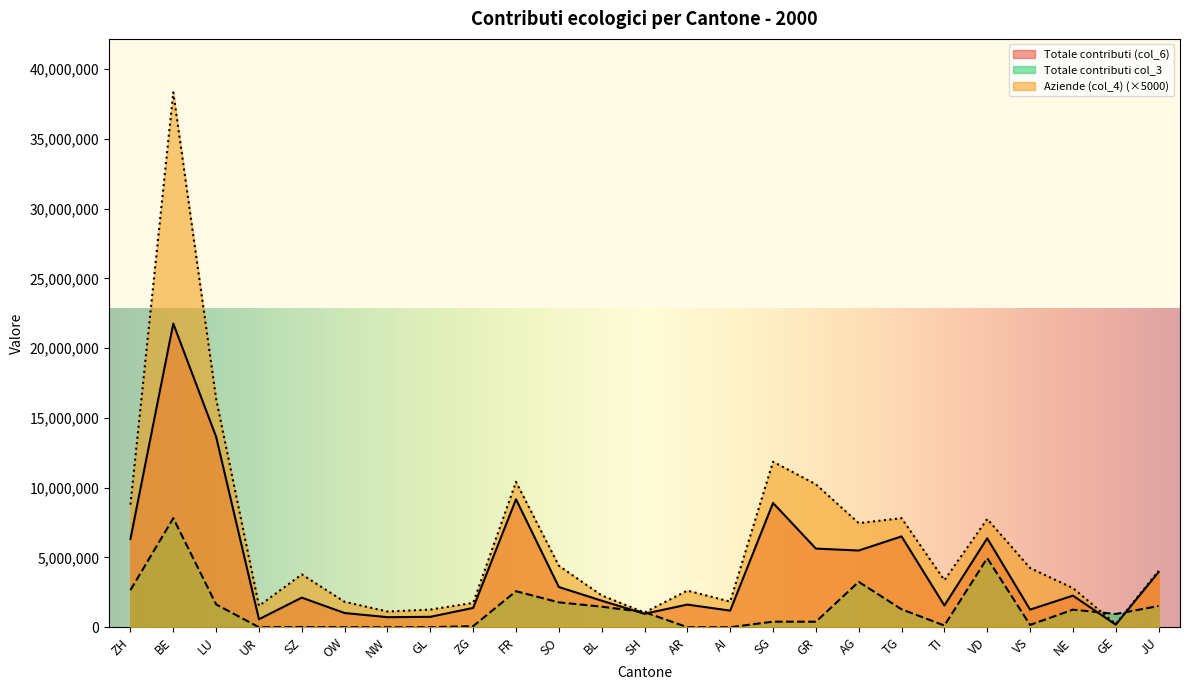

What is the spread (max minus min) of values at VD?

2807593